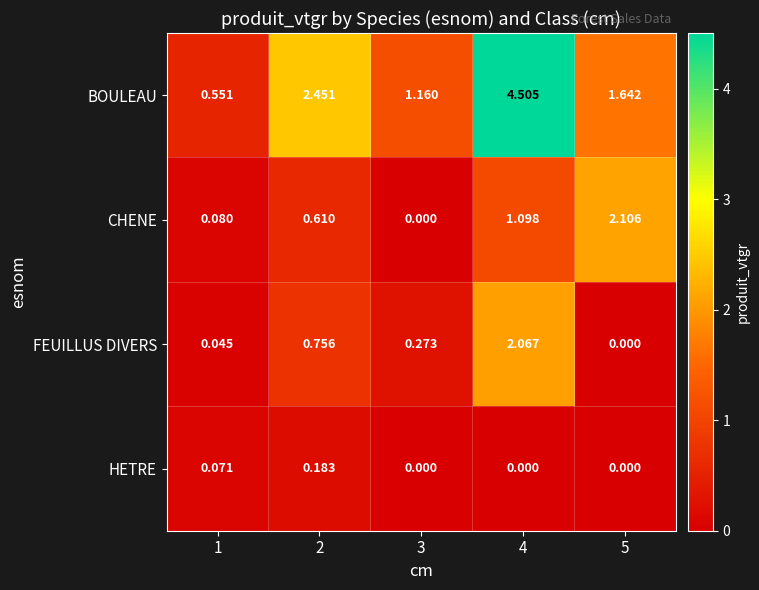

Which series changed the most between 1 and 3?

BOULEAU